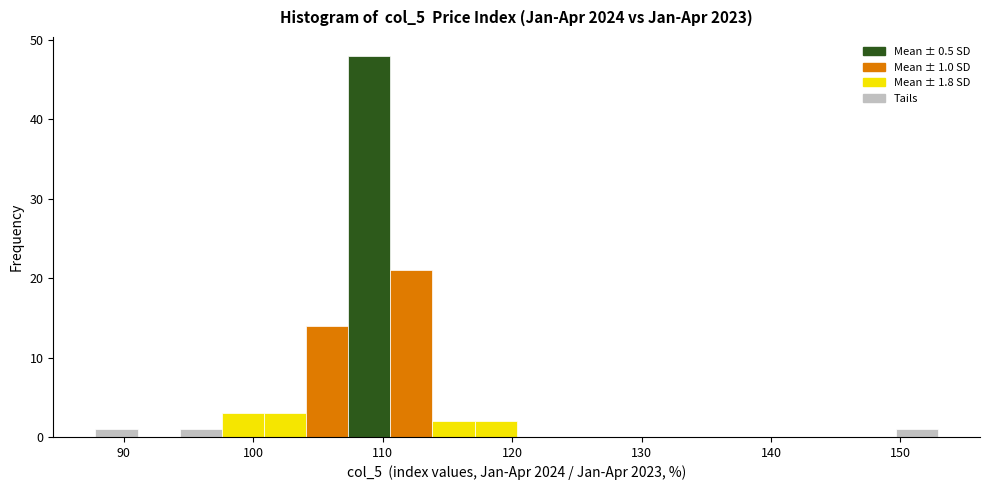

Read against the x-axis, roughly where is the centre of the tallest bar?

109